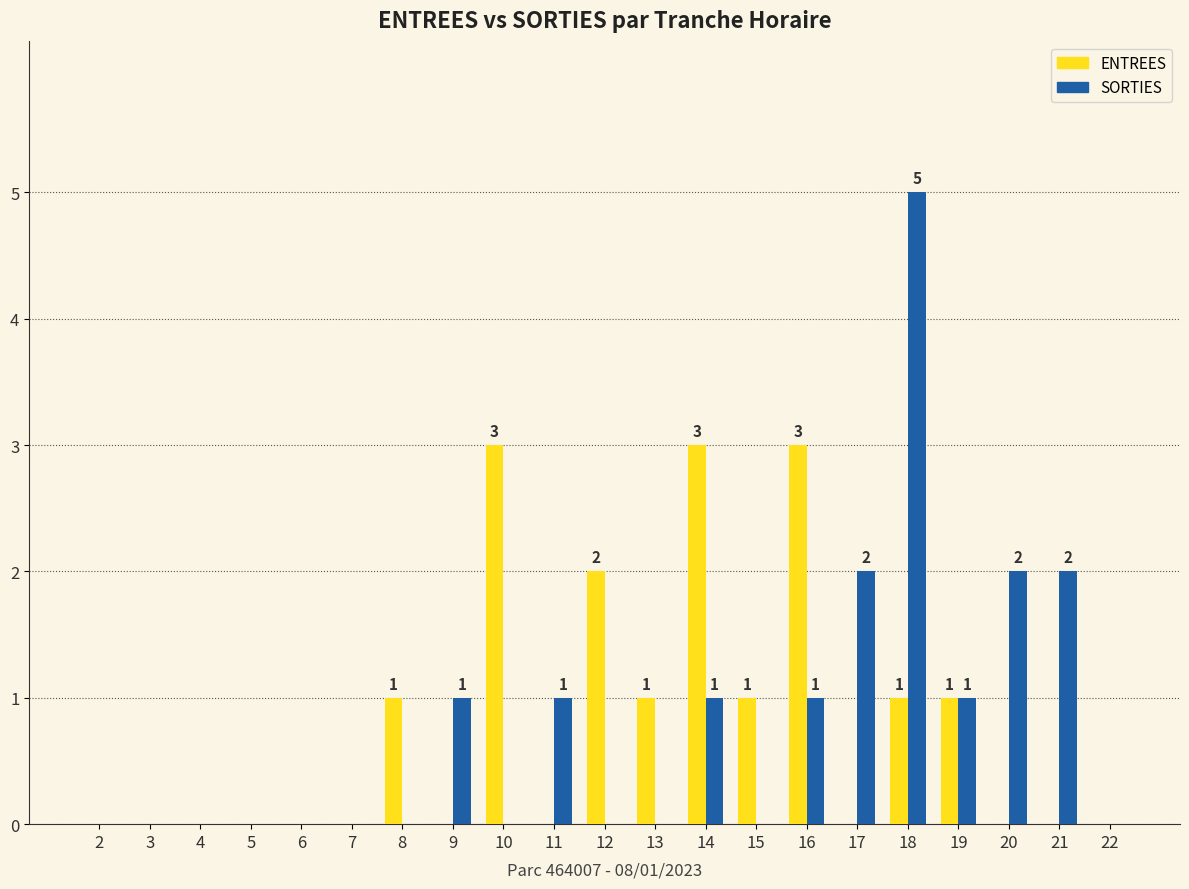

Reading right to left, what are all the values shown in this chart?

ENTREES: 0	0	0	1	1	0	3	1	3	1	2	0	3	0	1	0	0	0	0	0	0
SORTIES: 0	2	2	1	5	2	1	0	1	0	0	1	0	1	0	0	0	0	0	0	0